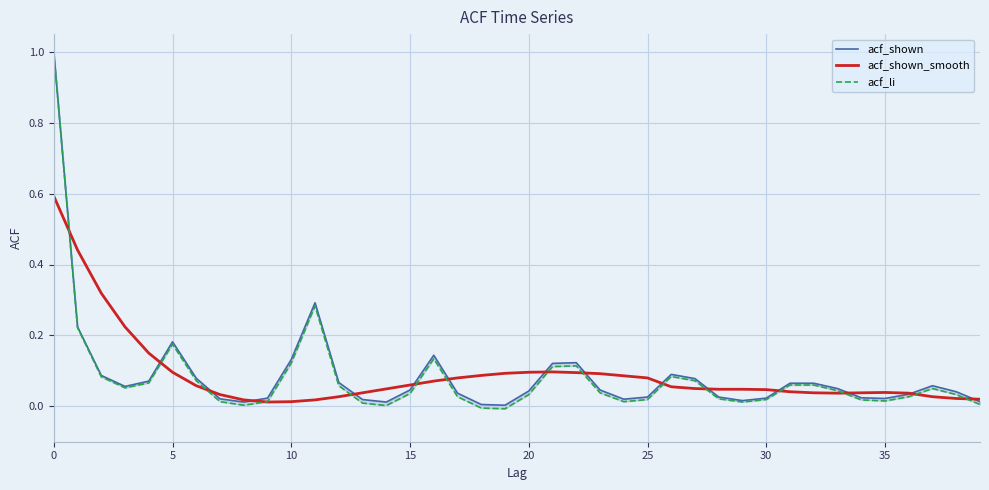

Which category has the lowest value in the acf_shown series?

19